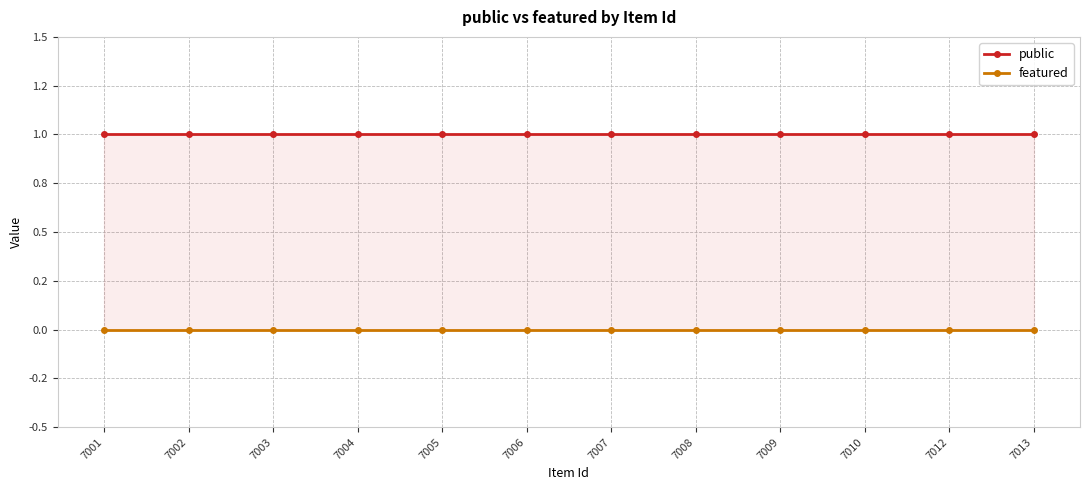

Which series has the widest spread of values?

public